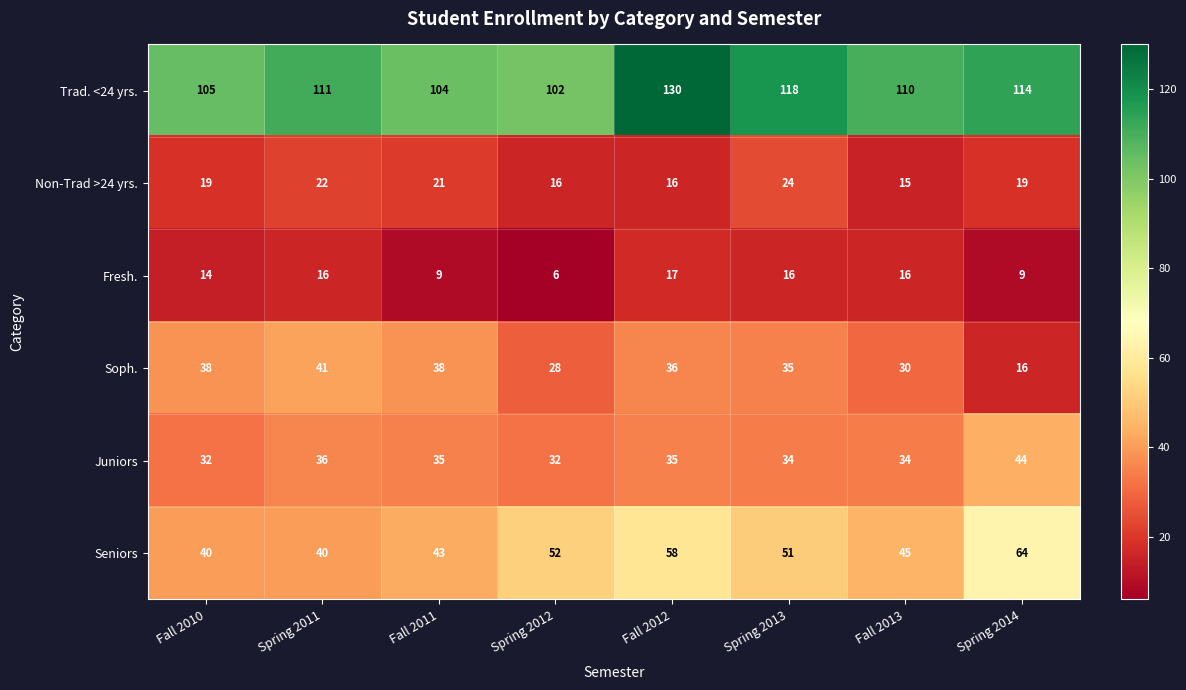

Rank the series by their maximum value, from highest to lowest.

Trad. <24 yrs., Seniors, Juniors, Soph., Non-Trad >24 yrs., Fresh.